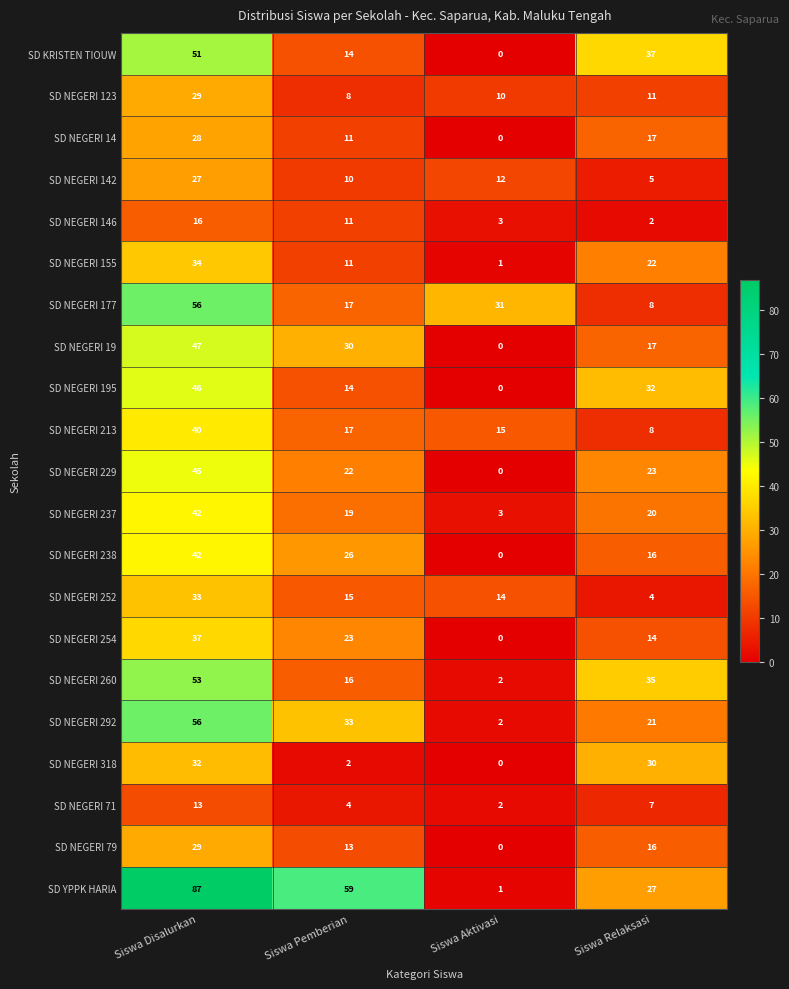

What is the sum of all SD NEGERI 254 values?

74